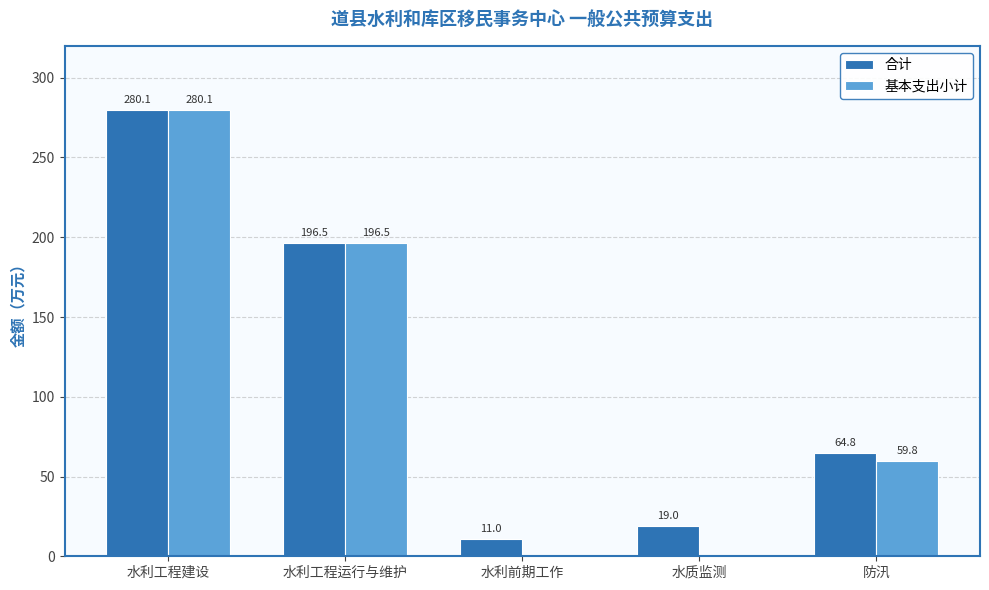

Read the 合计 value at 水质监测.

19.0